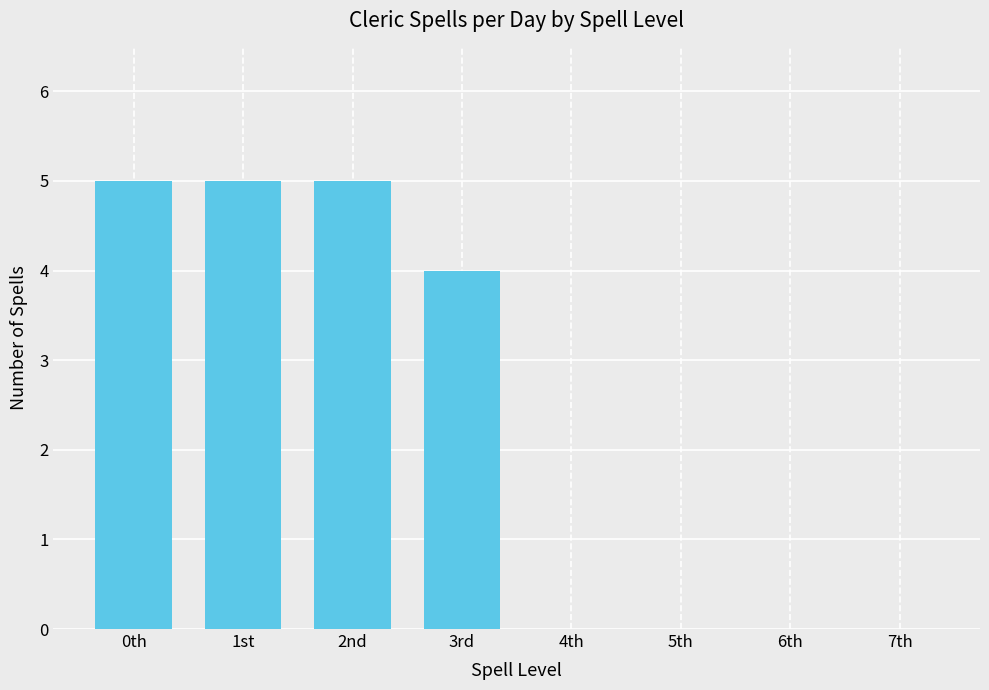

What is the average value?

2